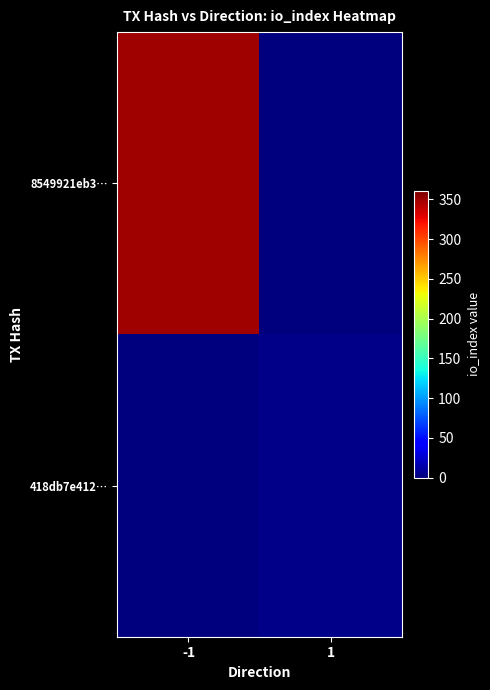

At how many categories does at least one series exceed 155?

1